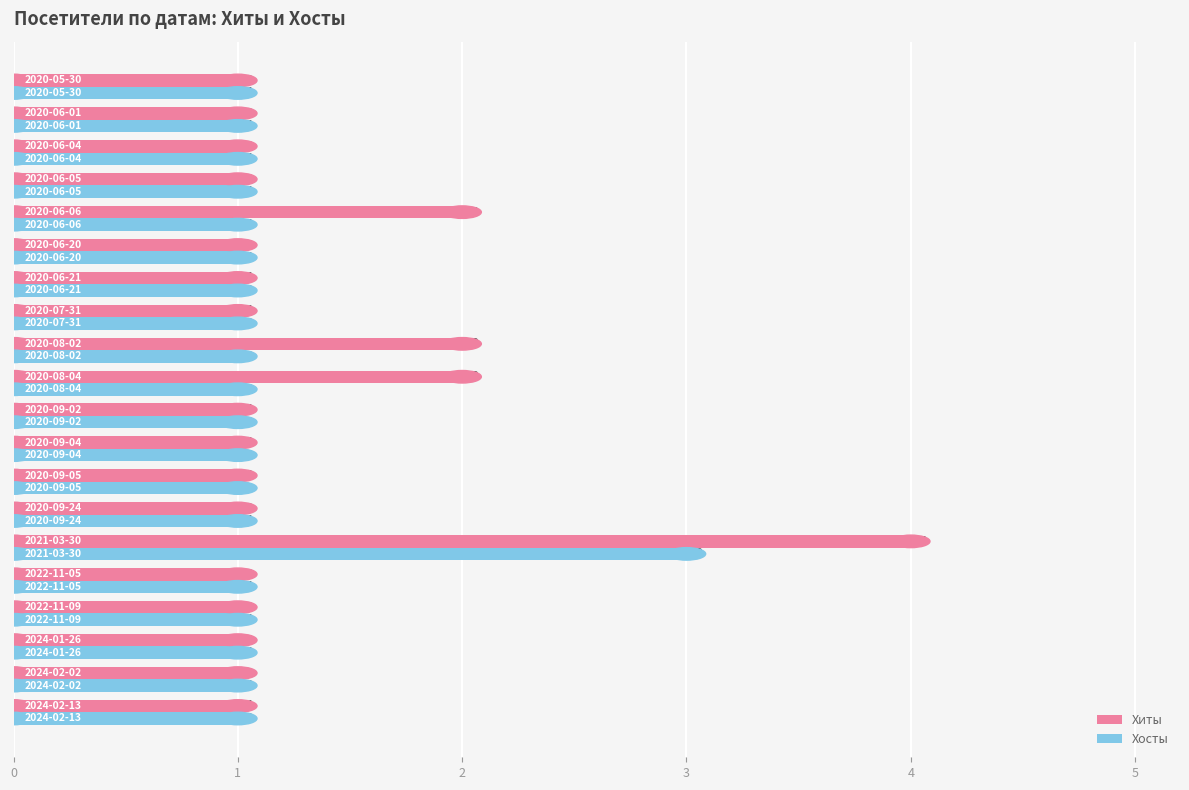

Which series has the largest total across all categories?

Хиты